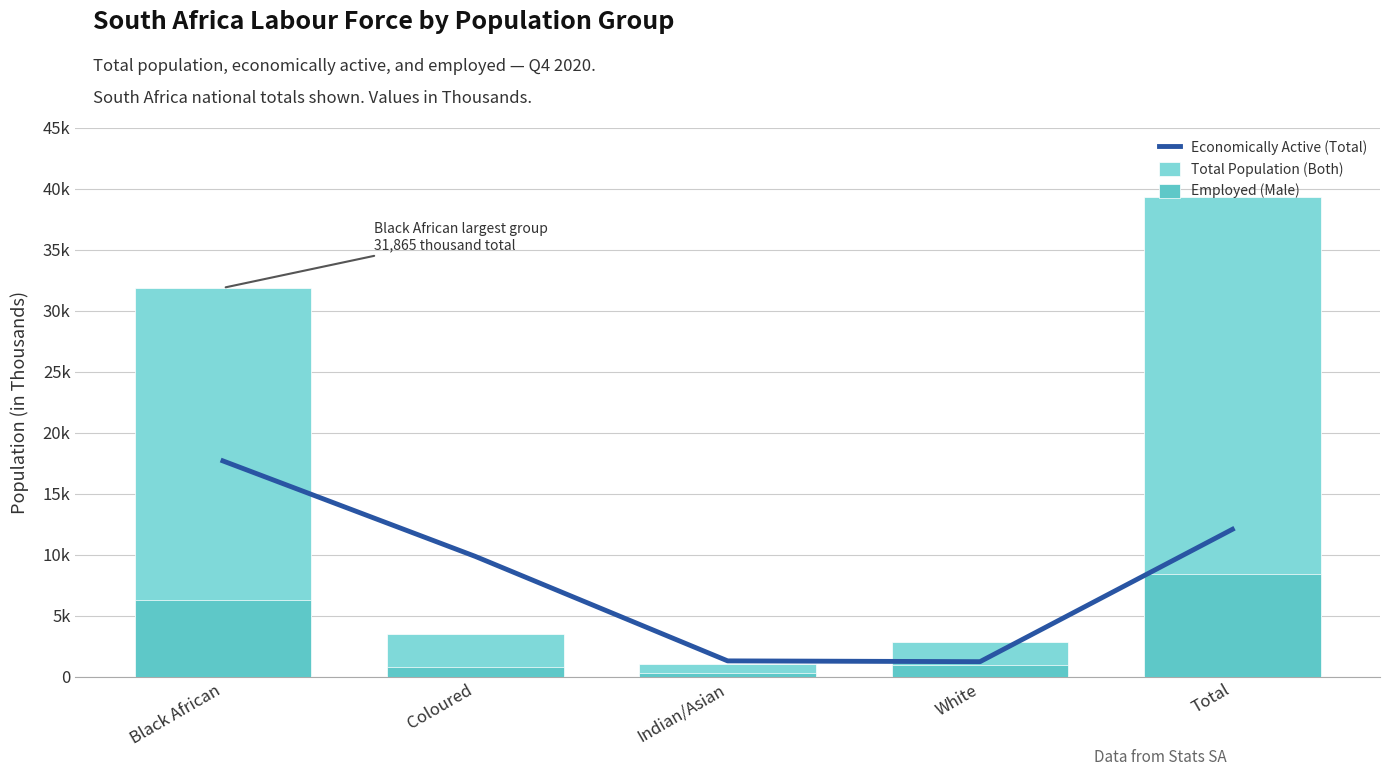

What position from the right is Total?

1